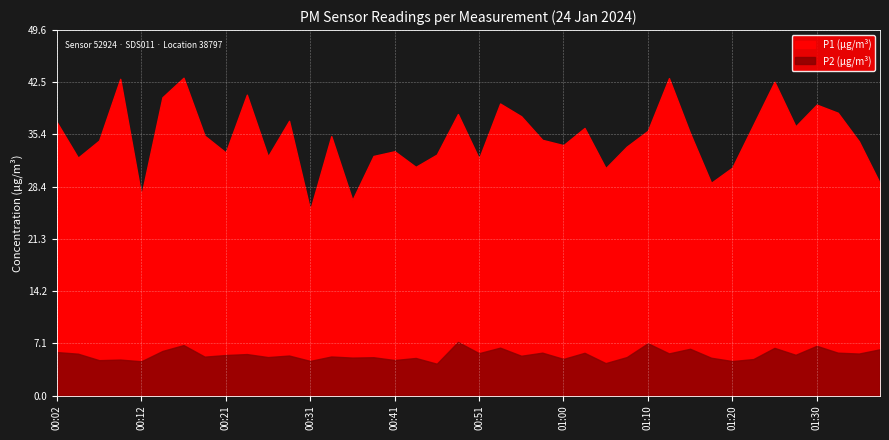

Read the P1 (μg/m³) value at 01:30.

39.5